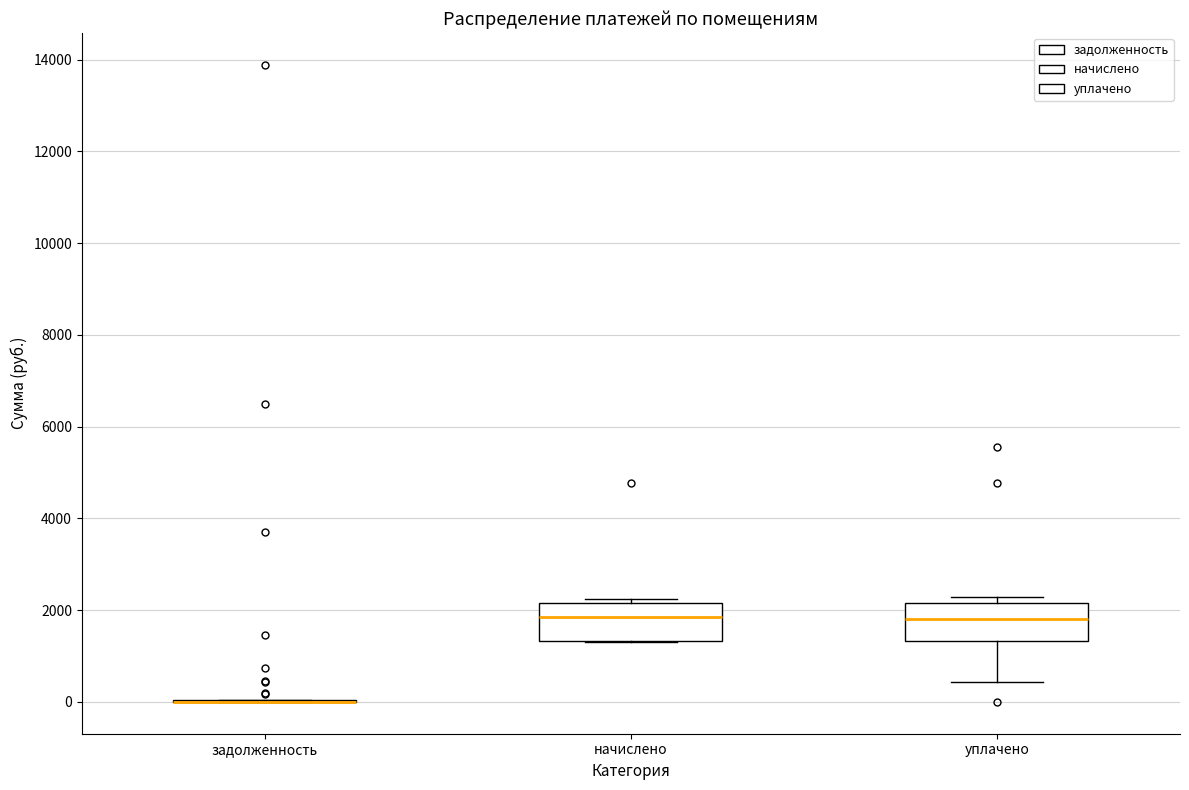

Reading left to right, read every box against the y-axis: the position of its median line, the range the box covers, and the ends of its whiskers. The values are not printed on the chart, so give them approximately, as read against the axis.

задолженность: box collapsed to a line at 0, whiskers 0 to 0
начислено: median 1800, box 1400 to 2200, whiskers 1400 to 2200 (just above the box's upper edge)
уплачено: median 1800, box 1400 to 2200, whiskers 400 to 2200 (just above the box's upper edge)